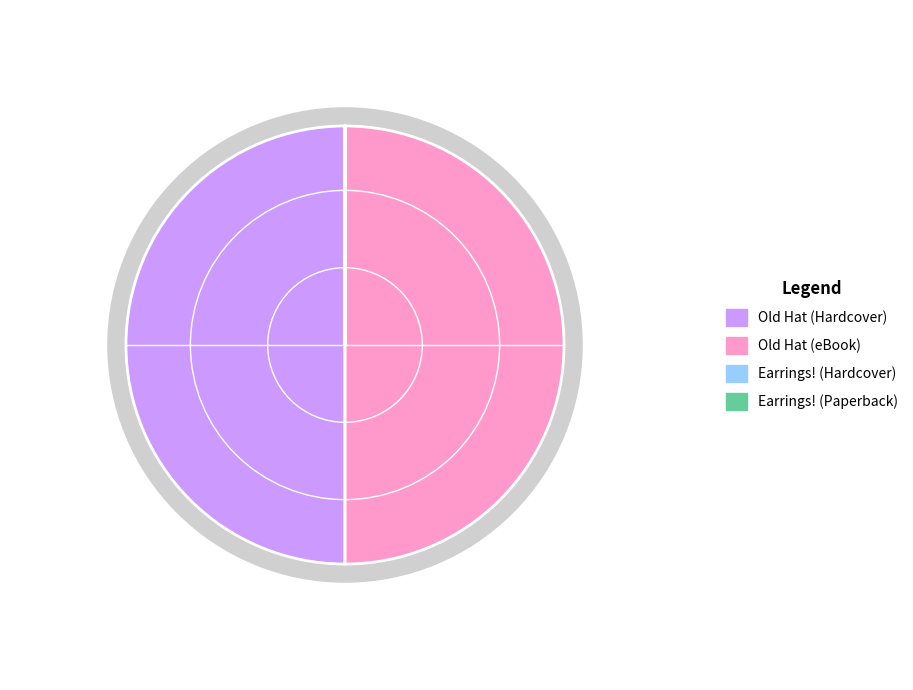

The Earrings! (Hardcover) slice represents 0% of the pie. True or false?

True